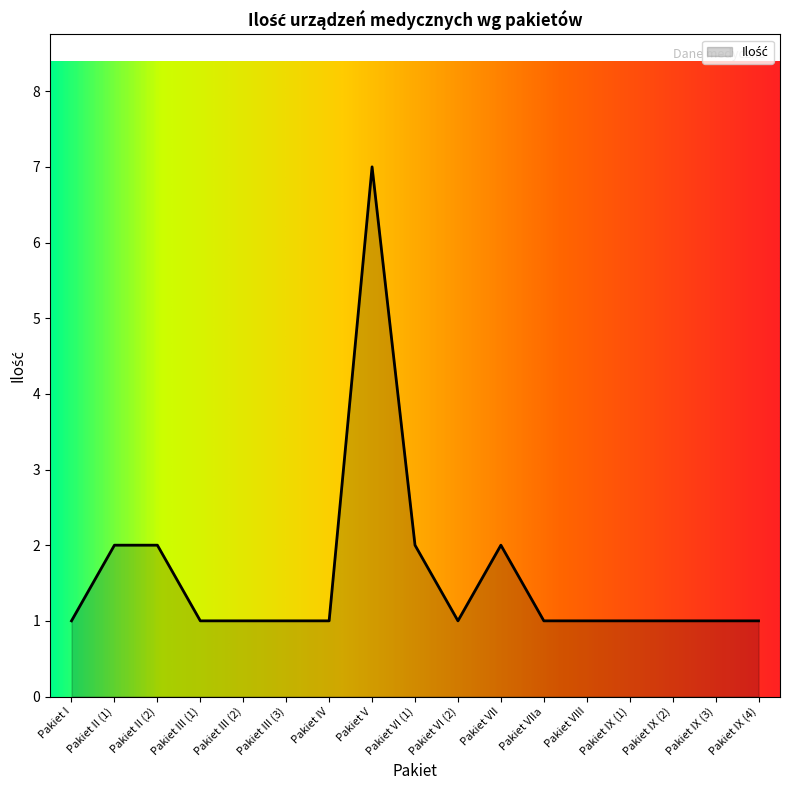

What position from the right is Pakiet VIII?

5